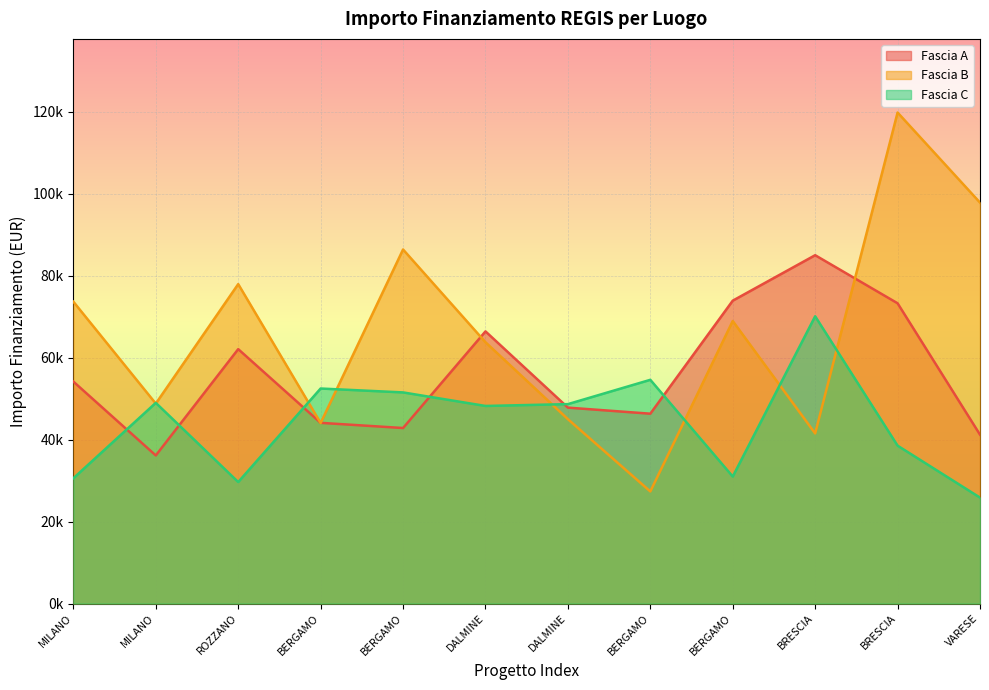

Rank the series by their average value, from lowest to highest.

Fascia C, Fascia A, Fascia B